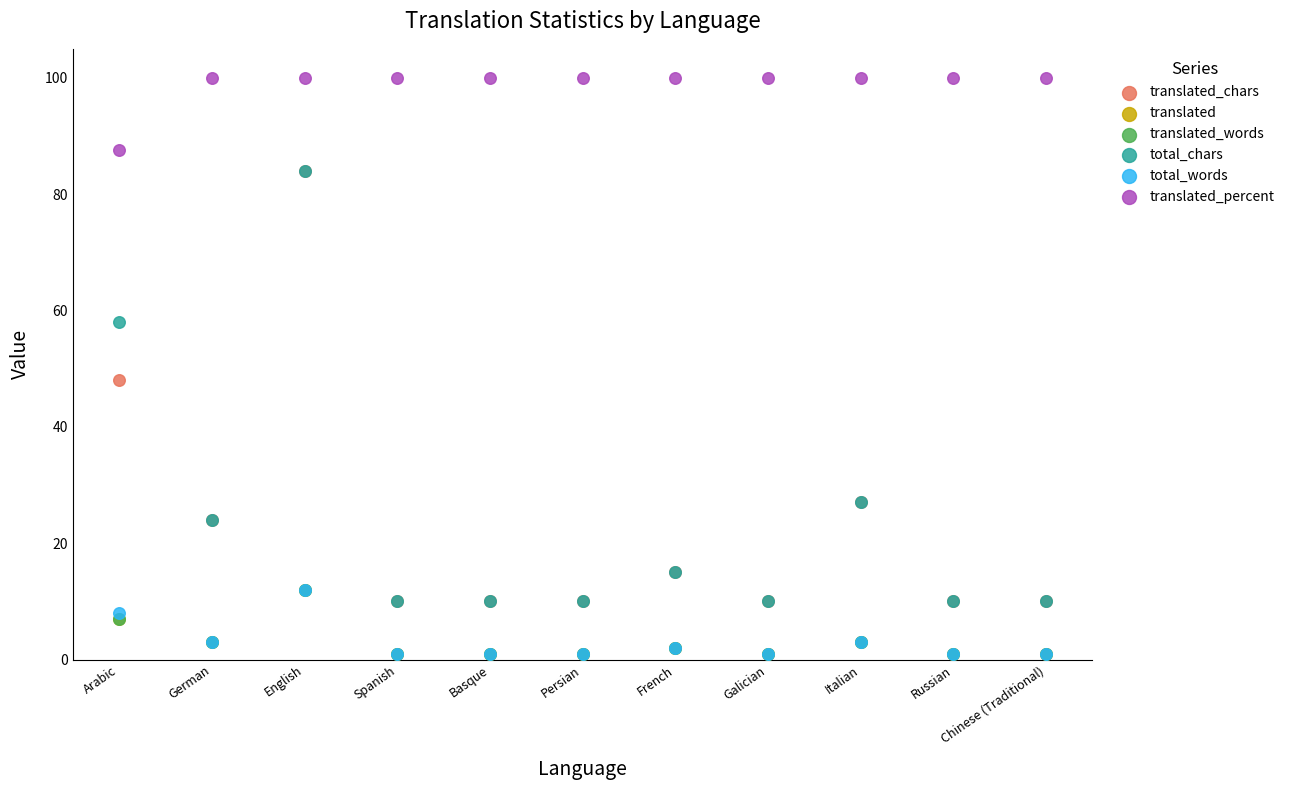

Which series reaches the minimum Y coordinate?

translated